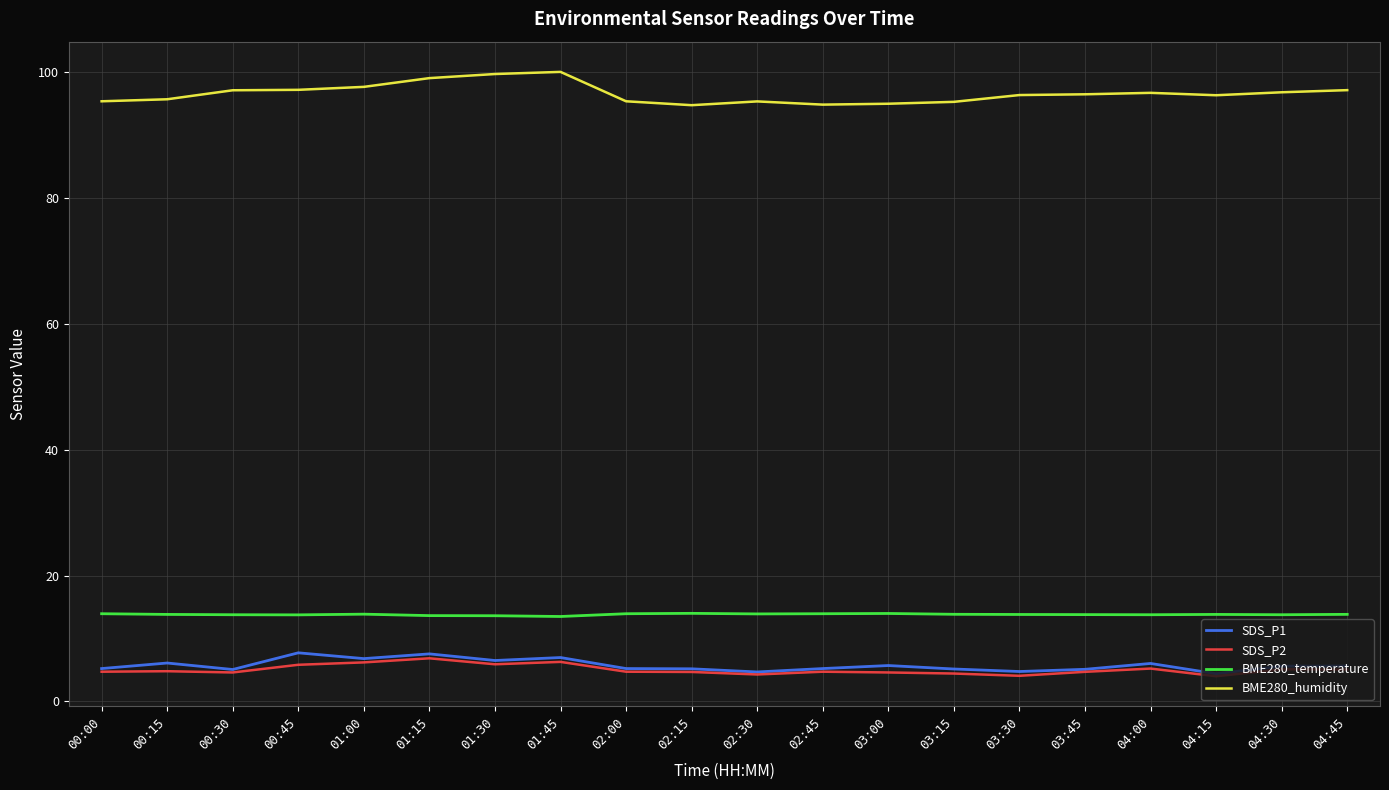

What is the difference between the SDS_P2 values at 02:15 and 00:30?

0.1